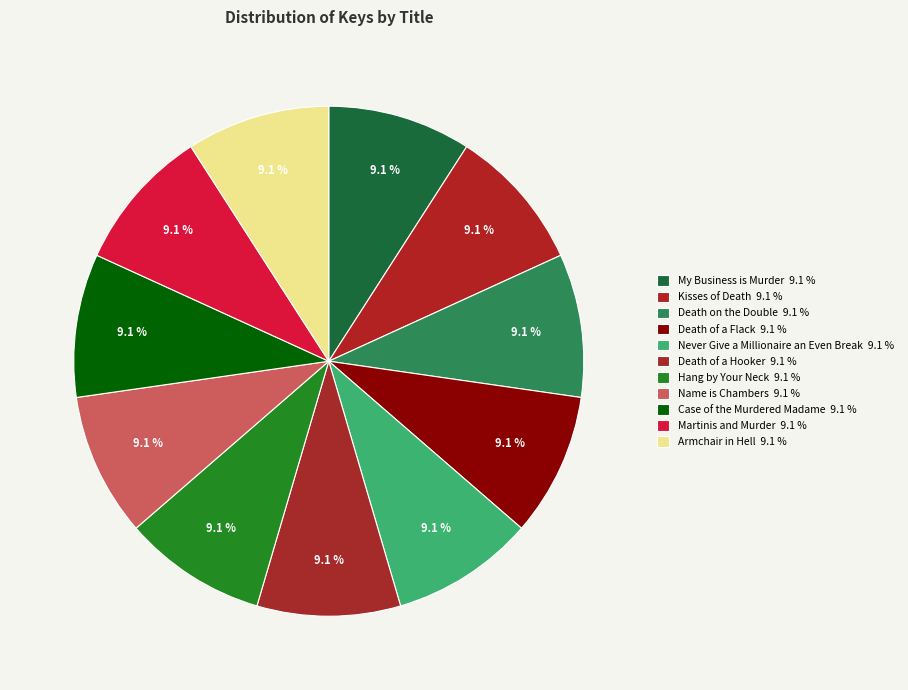

Is it true that Death of a Hooker is 9% of the pie?

True